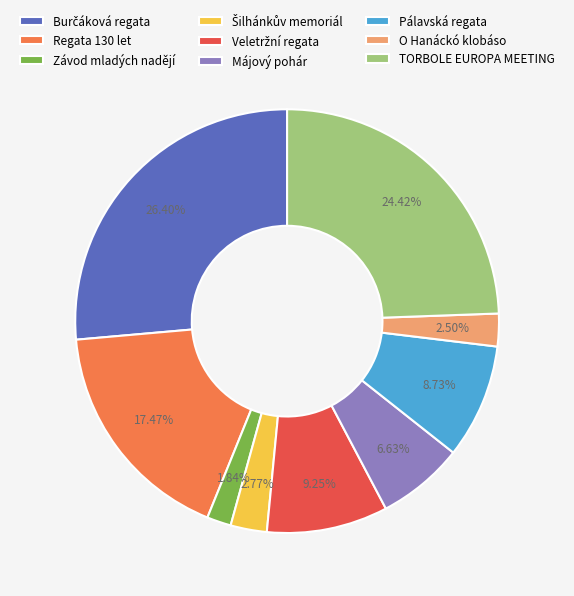

What is the smallest slice in the pie chart?

Závod mladých nadějí